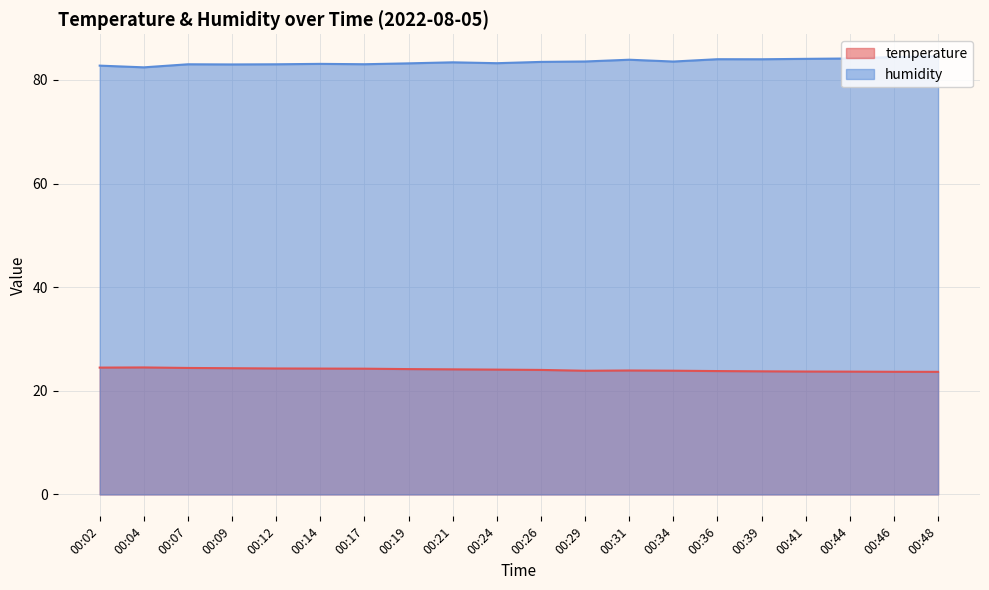

How many values in the humidity series exceed 83?

17